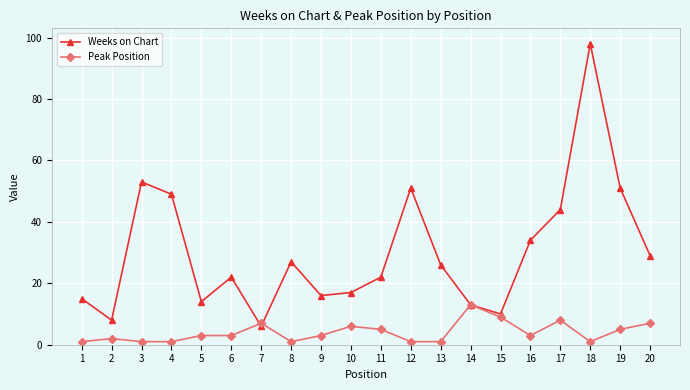

At which category does Weeks on Chart reach its first local peak?

3